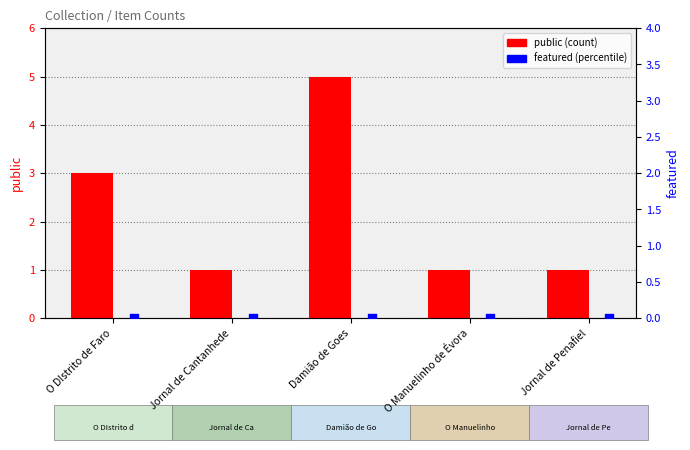

At which category is the sum across all series the highest?

Damião de Goes